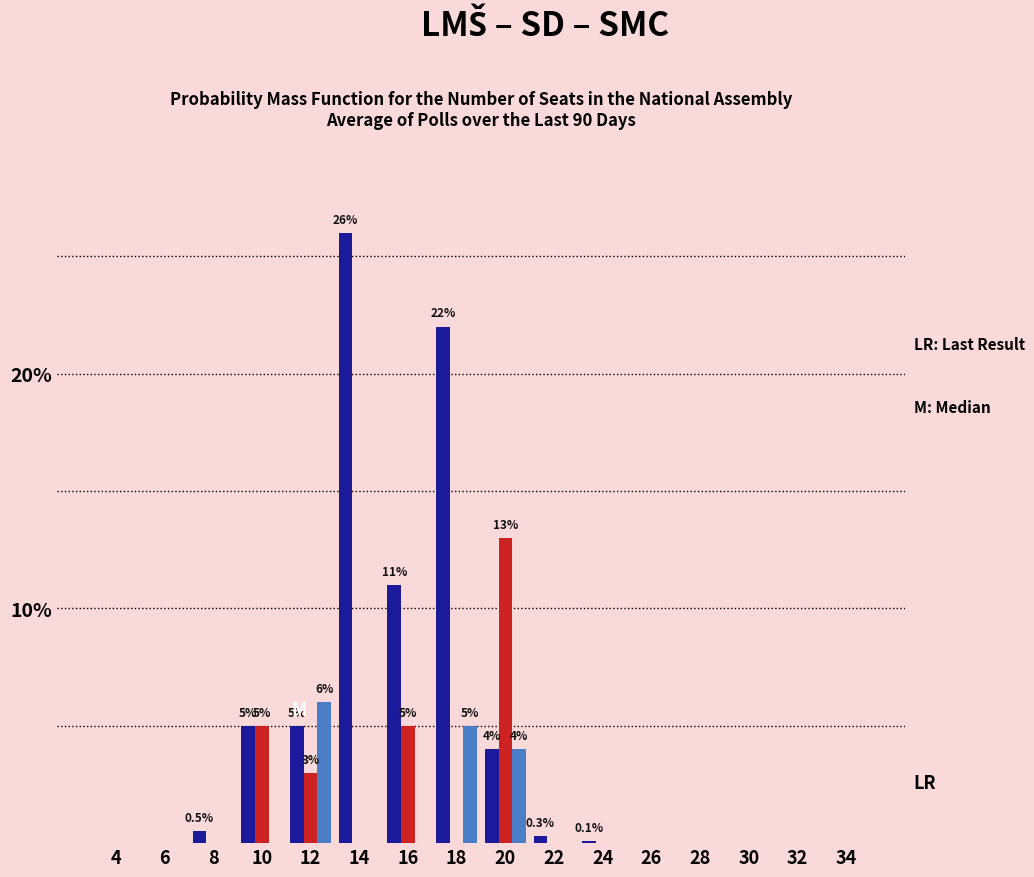

Which category has the highest value across all series?

14